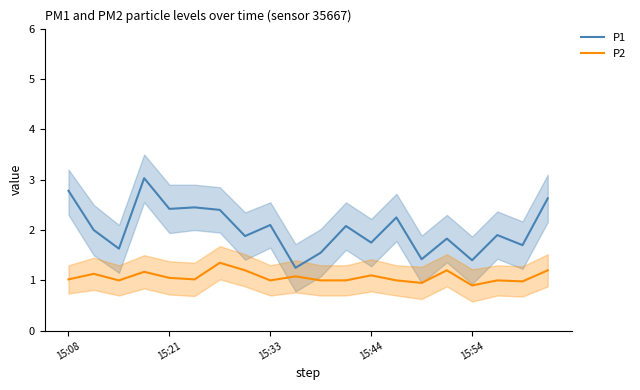

True or false: P1 and P2 cross at least once.

False